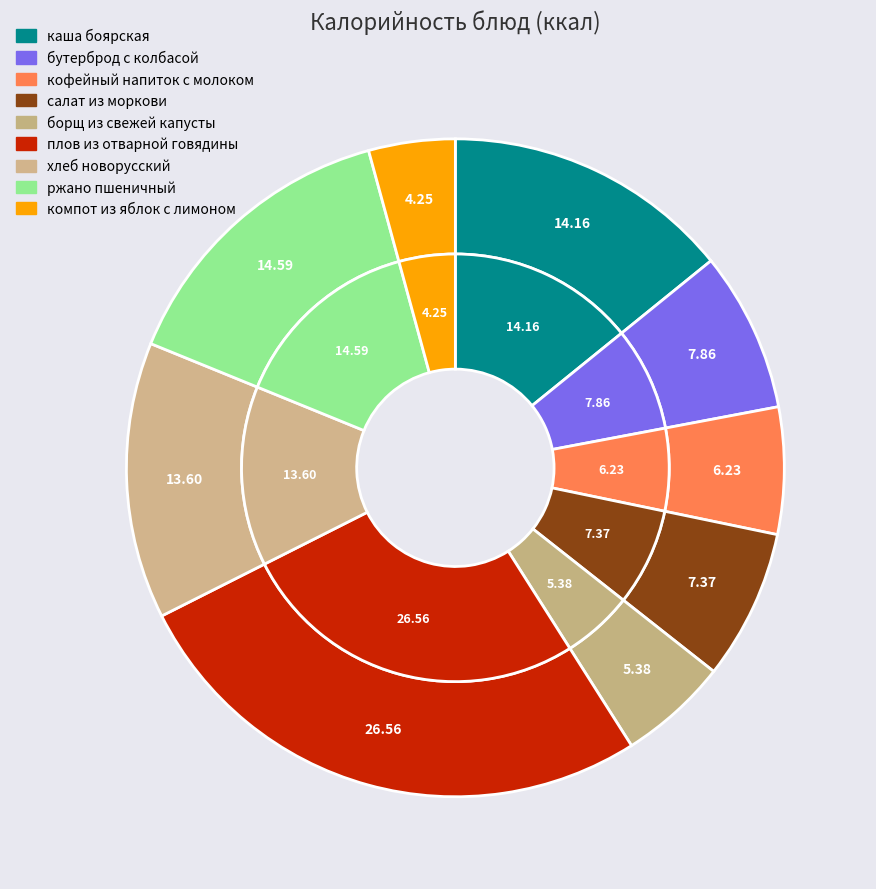

Is the sum of борщ из свежей капусты and хлеб новорусский greater than half?

No